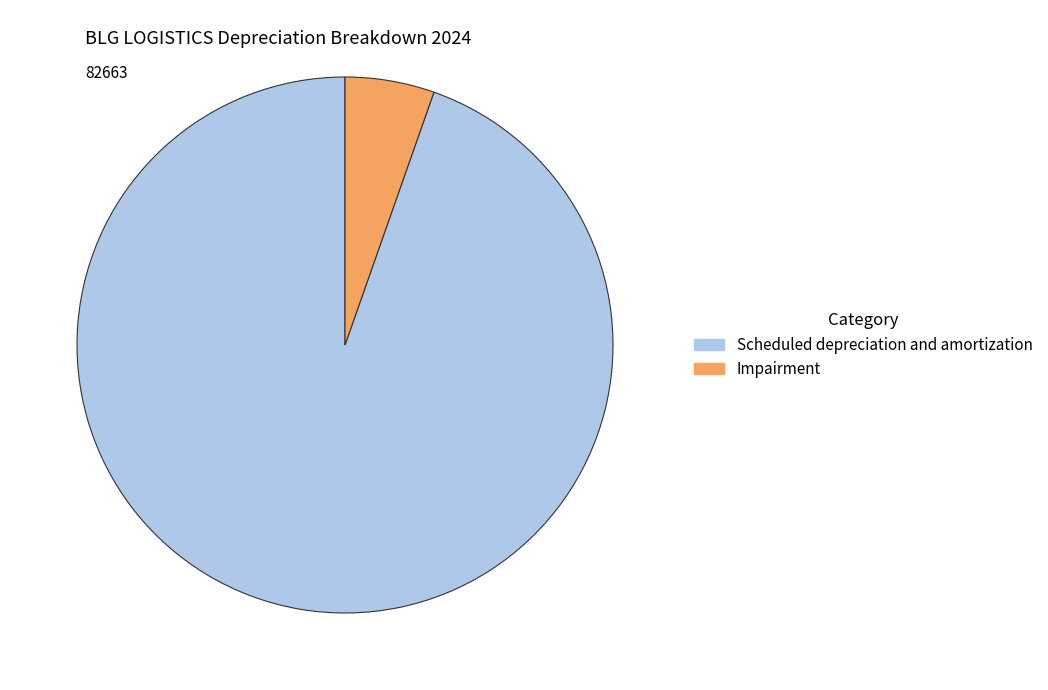

True or false: Scheduled depreciation and amortization accounts for 95% of the total.

True